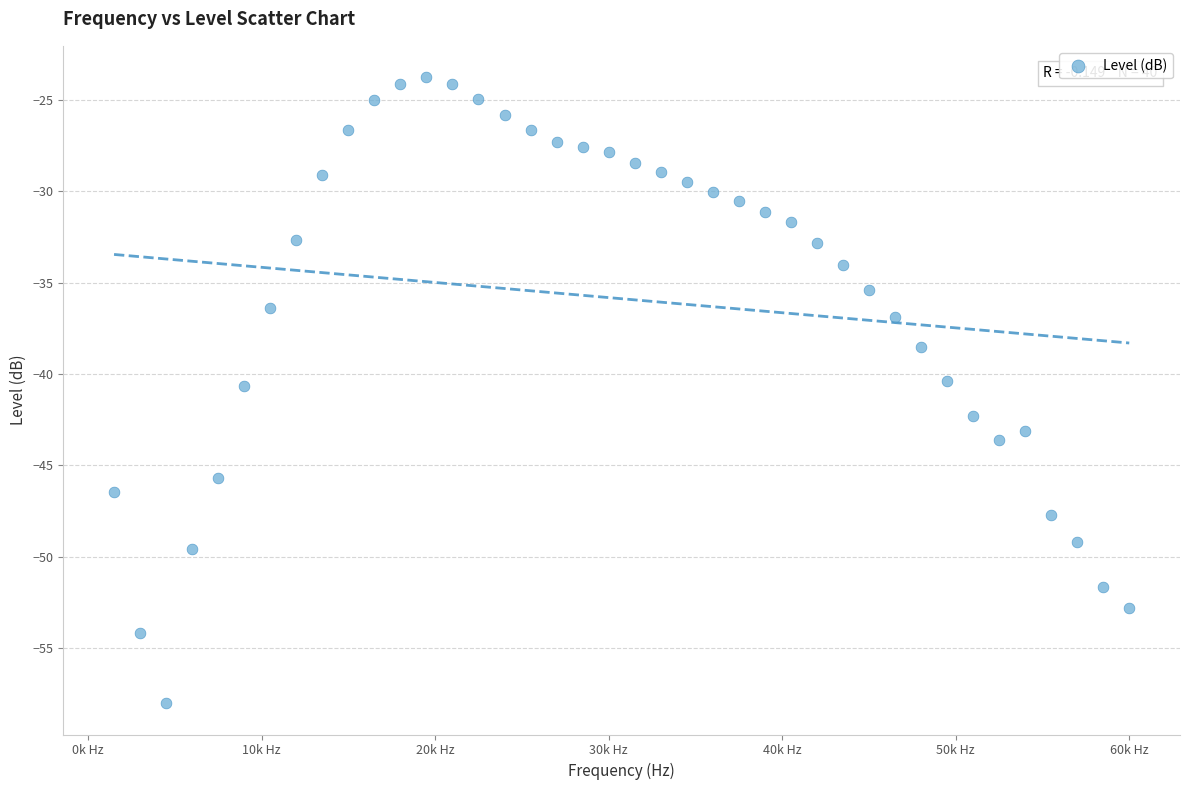

What is the range of Y values (max minus min)?

34.3